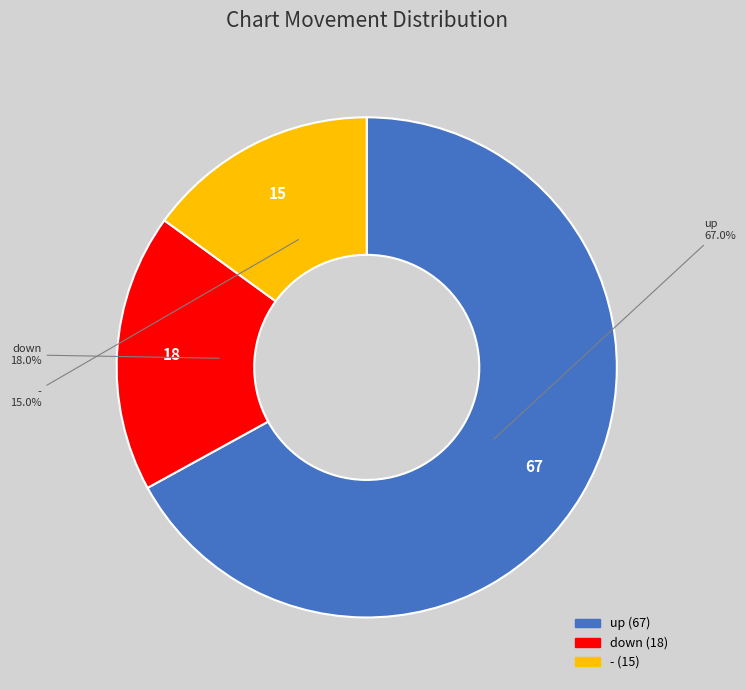

To the nearest percent, what is the average slice percentage?

33%